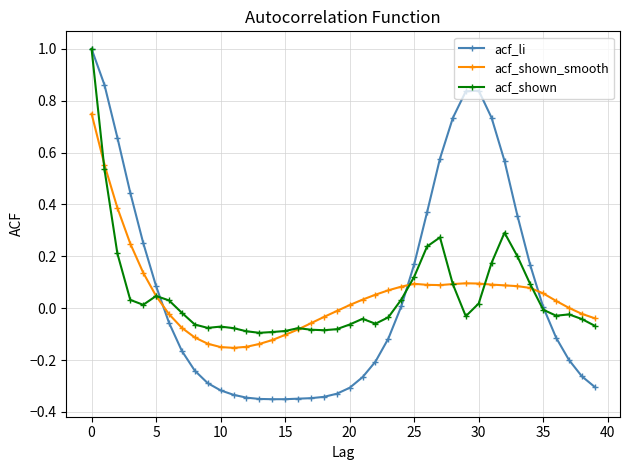

After their last crossing, which series has the higher values: acf_li or acf_shown_smooth?

acf_shown_smooth